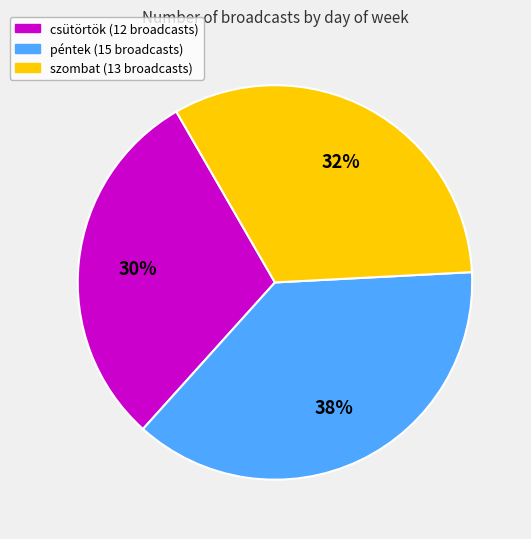

Does any single category account for the majority?

No